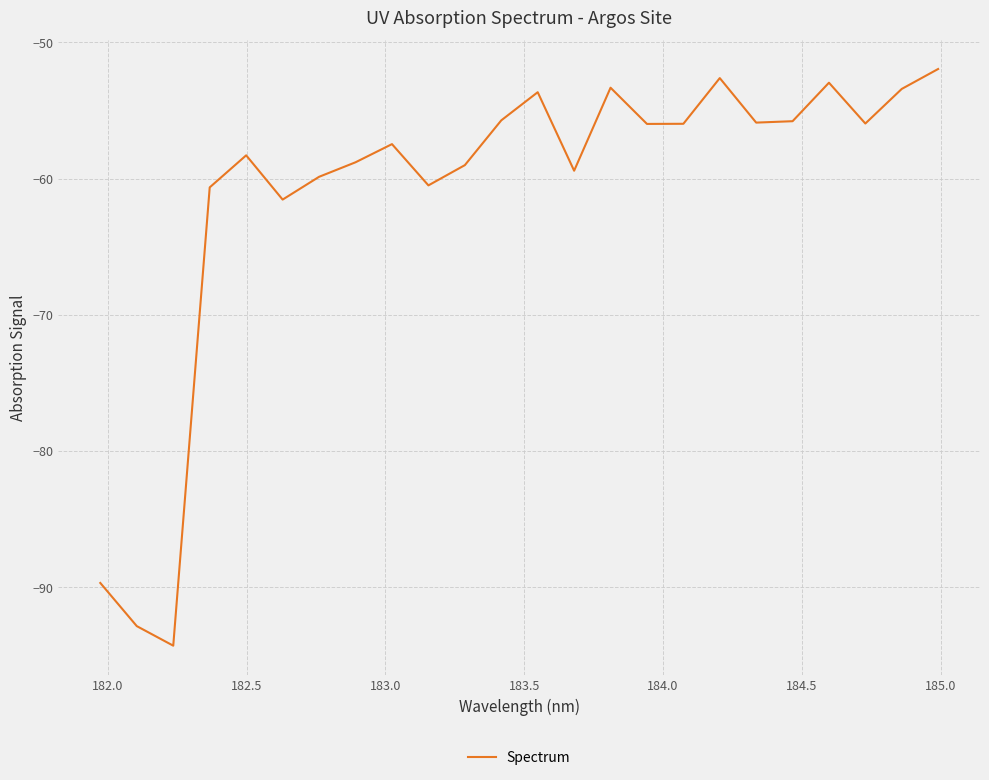

What is the greatest value displayed?

-52.0